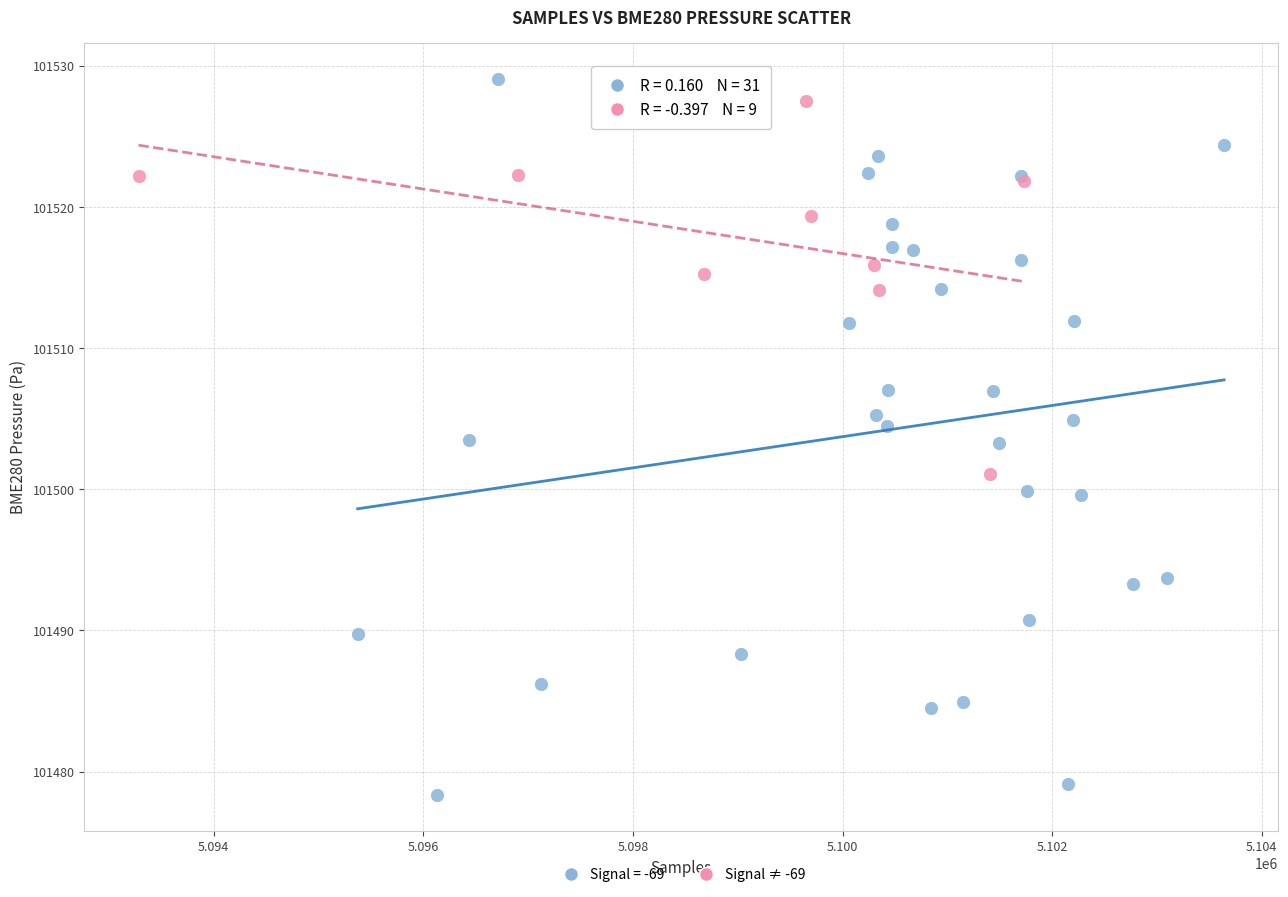

Which series has the largest Y range (max minus min)?

Signal = -69